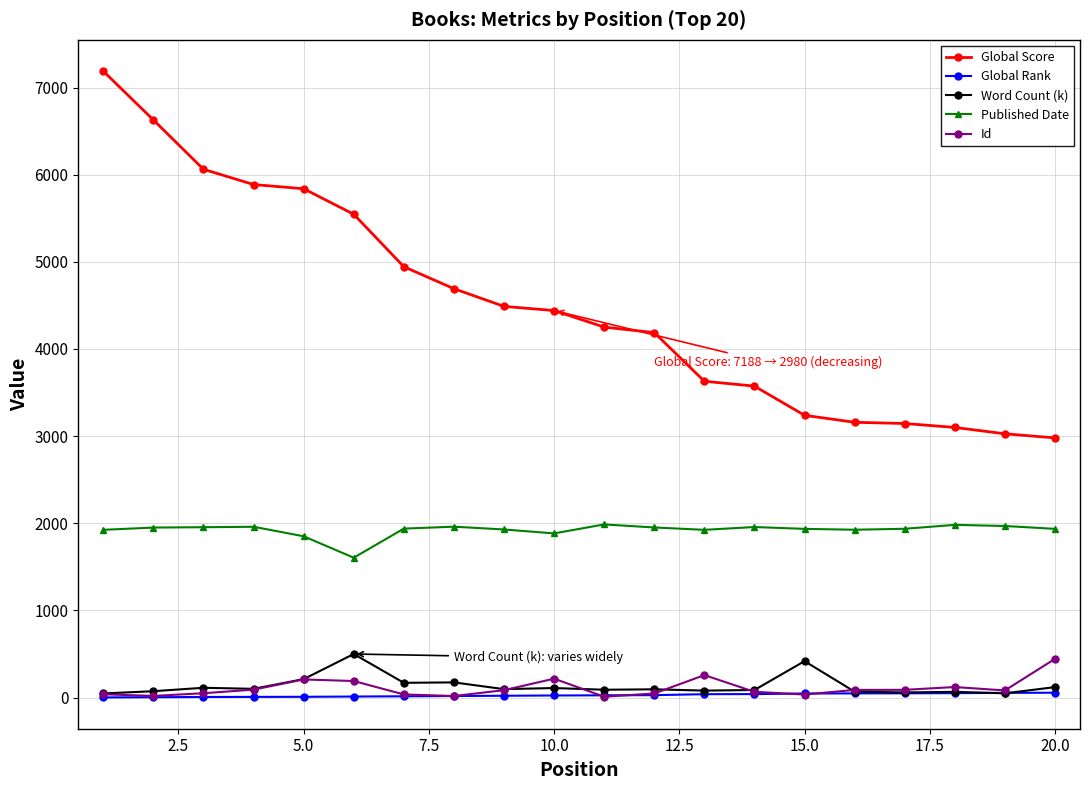

How many distinct data groups are displayed?

5